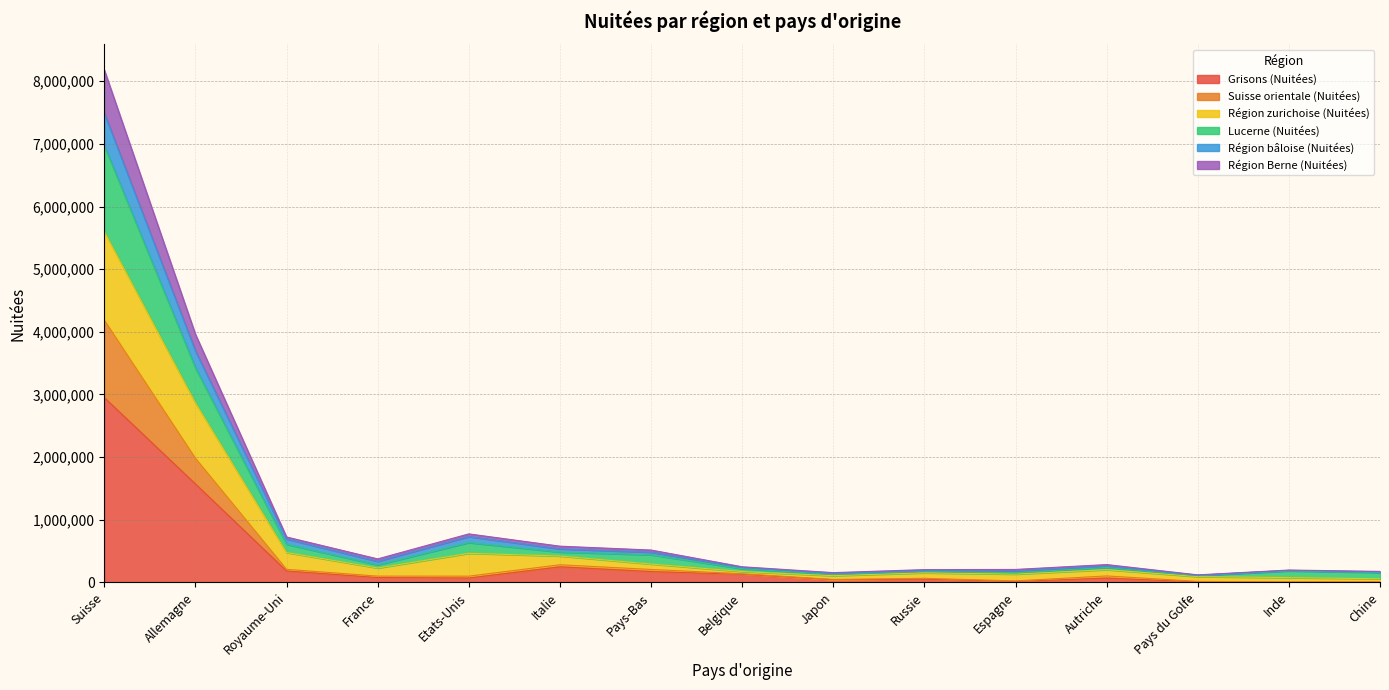

At which label does Région bâloise (Nuitées) reach its peak?

Suisse